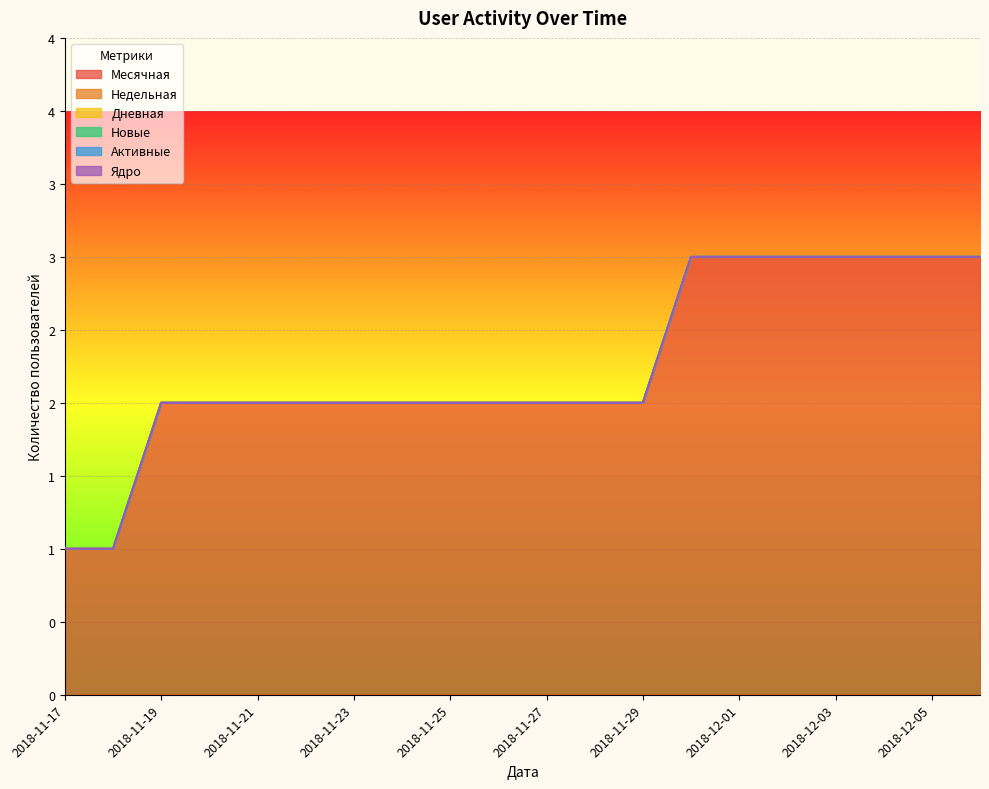

How many lines are shown in the chart?

6